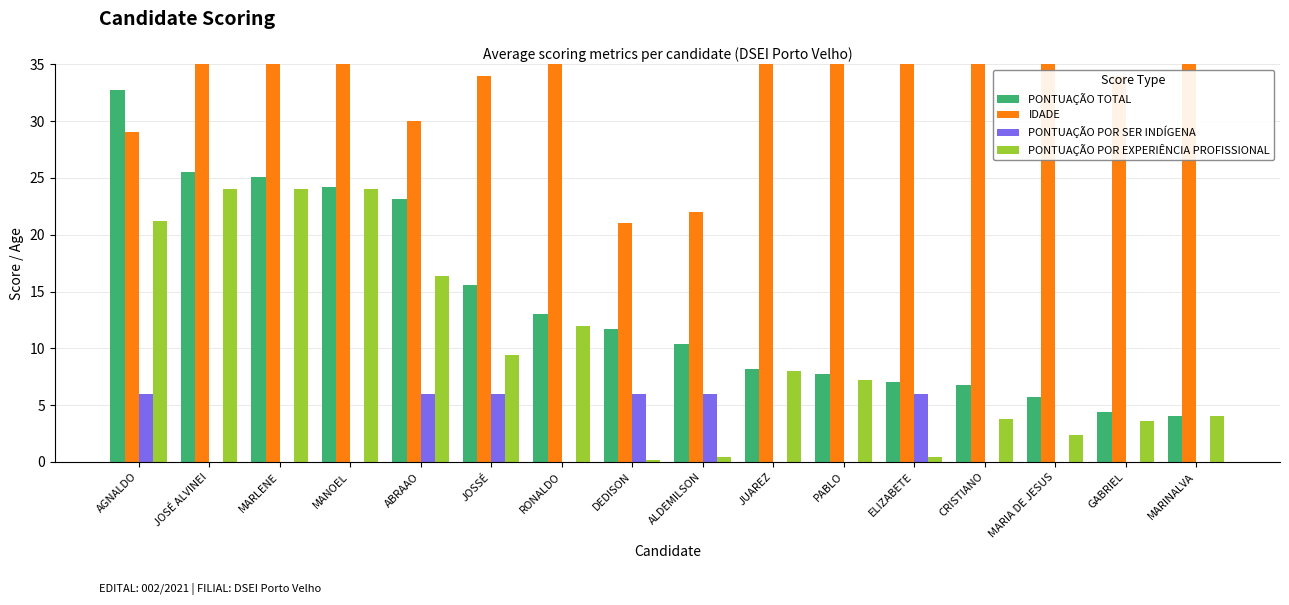

What is the approximate value of IDADE at MARINALVA?

37.0